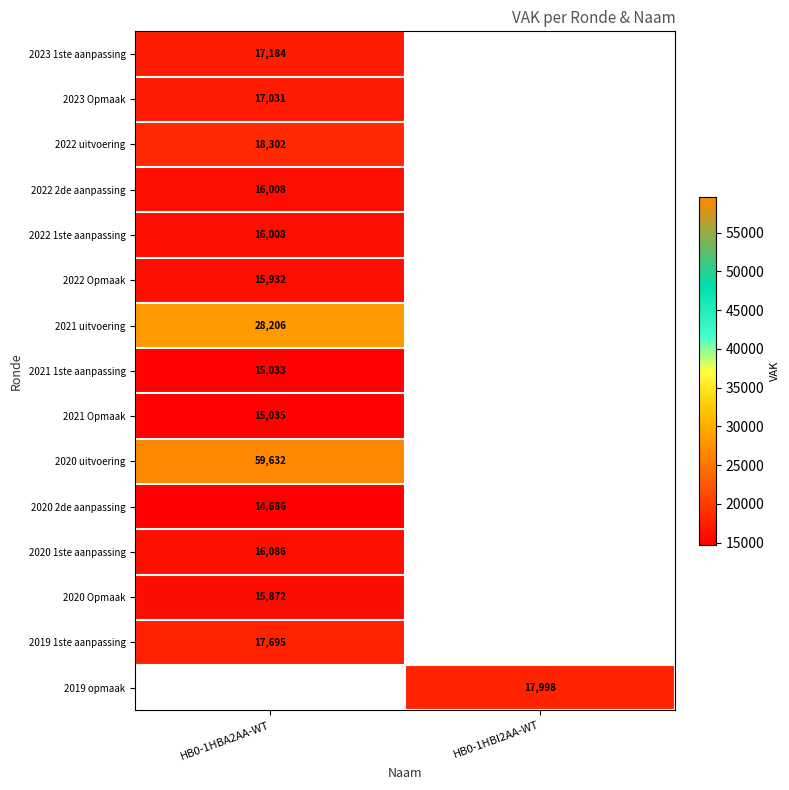

The 2023 Opmaak series shows 3751 at HB0-1HBA2AA-WT. True or false?

False